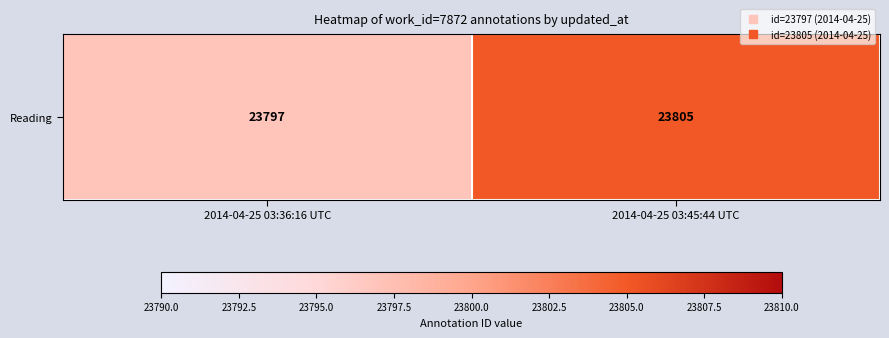

Reading left to right, transcribe all the data shown in this chart.

23797	23805